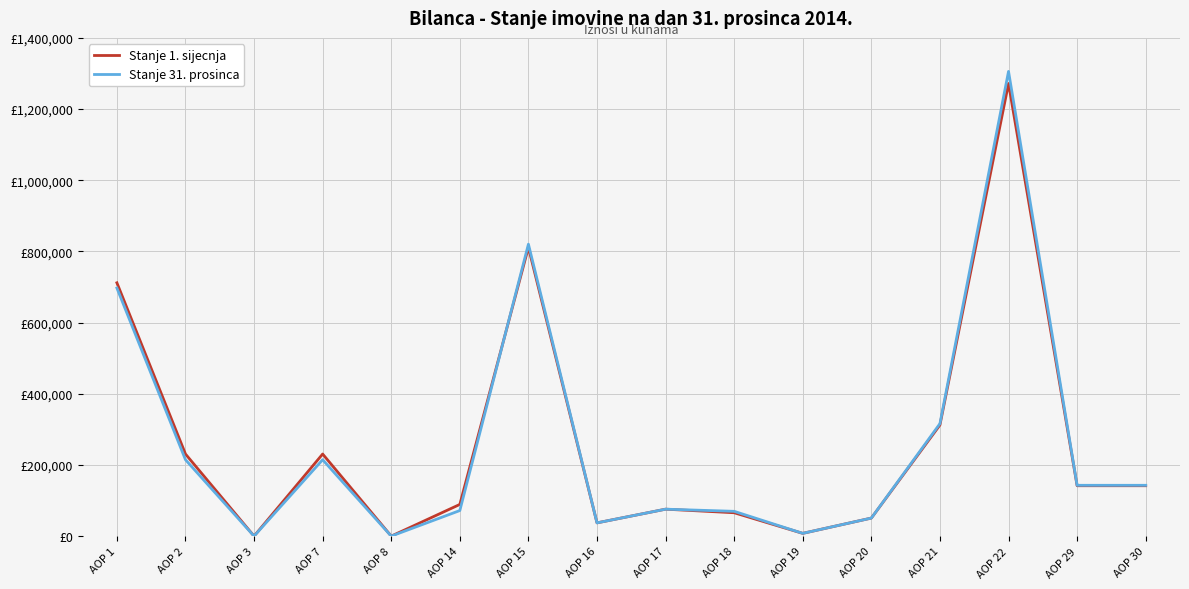

What are all the series names shown in the legend?

Stanje 1. sijecnja, Stanje 31. prosinca